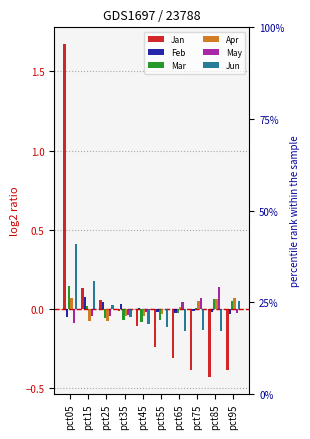

What is the difference between the second highest and minimum values in the Jan series?

0.6